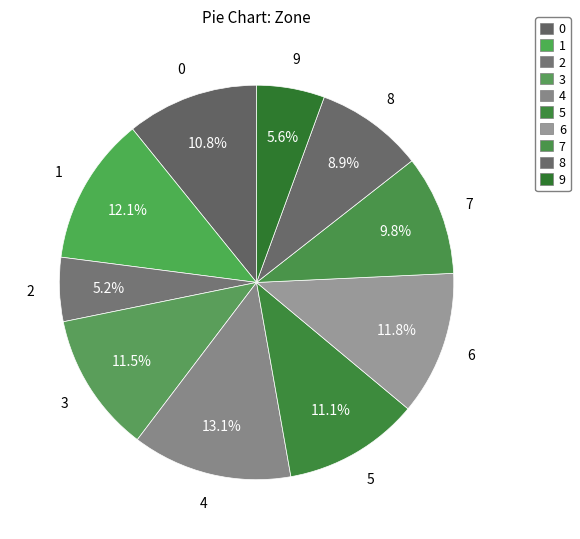

How many segments does this pie chart have?

10